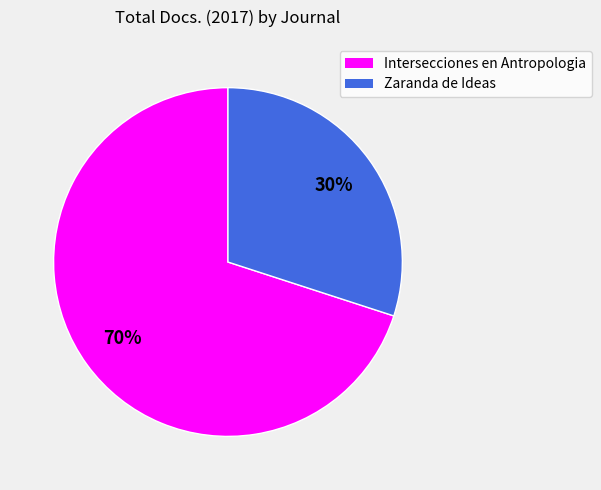

What is the largest slice in the pie chart?

Intersecciones en Antropologia